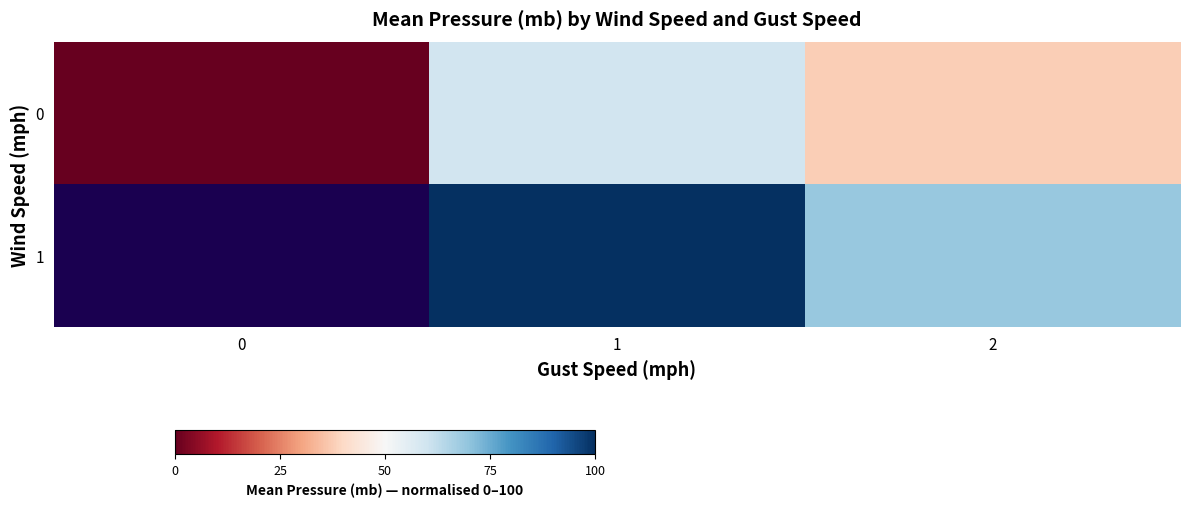

Rank the categories by 1 value from lowest to highest.

2, 0, 1